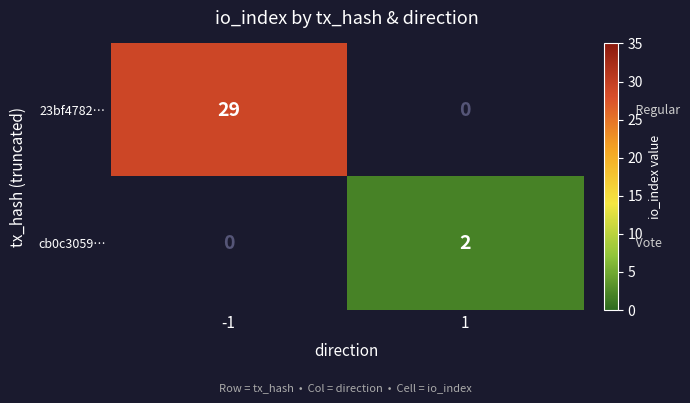

True or false: 23bf4782… has a value of 19 at 1.

False